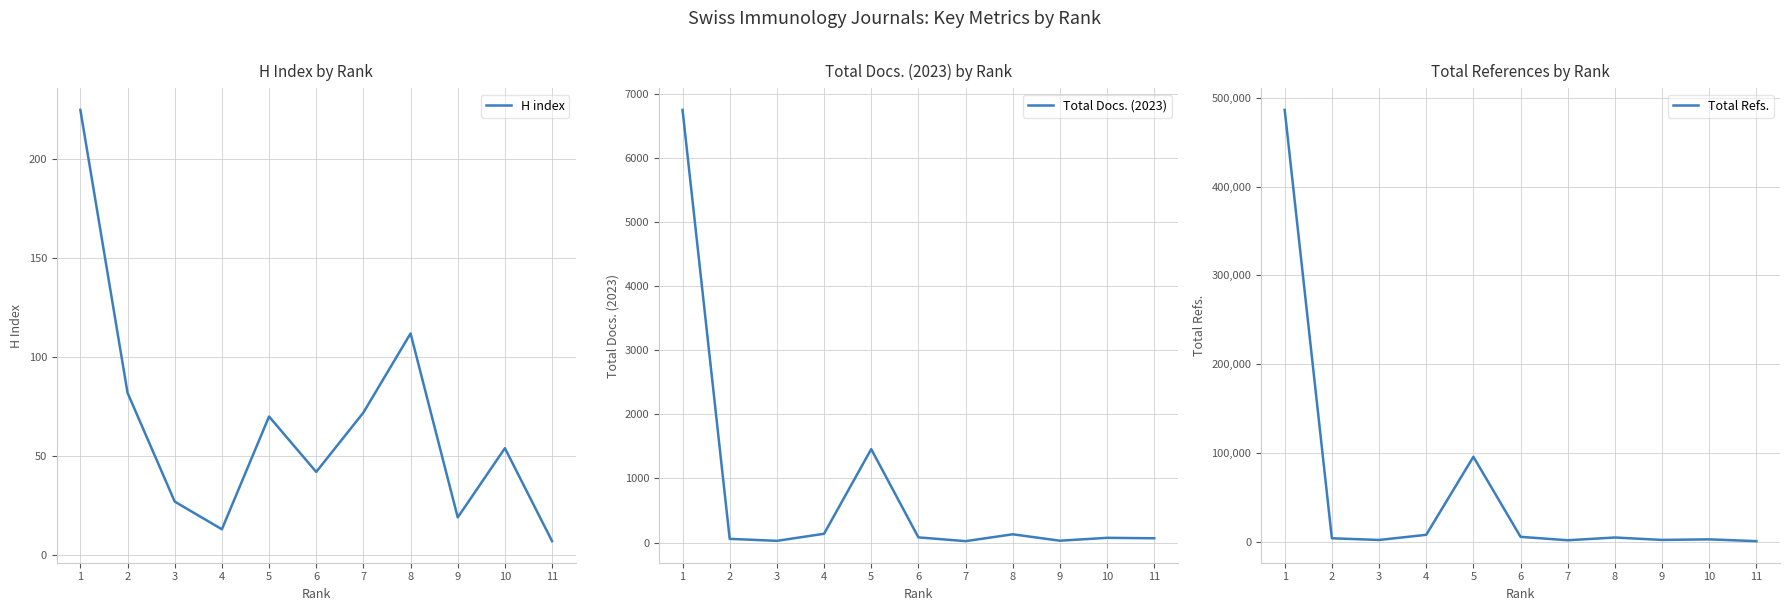

Which series has the largest total across all categories?

Total Refs.